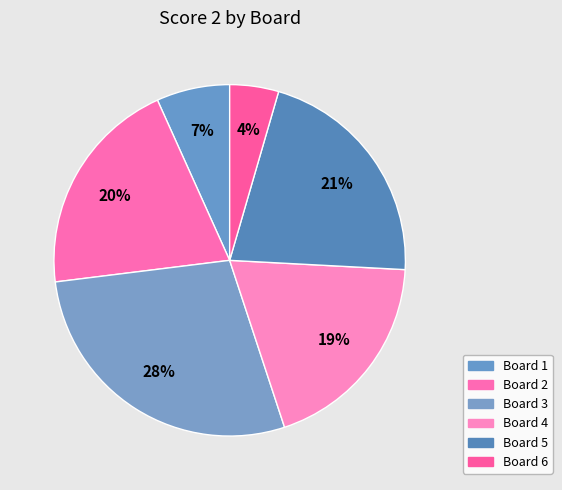

True or false: Board 5 accounts for 15% of the total.

False